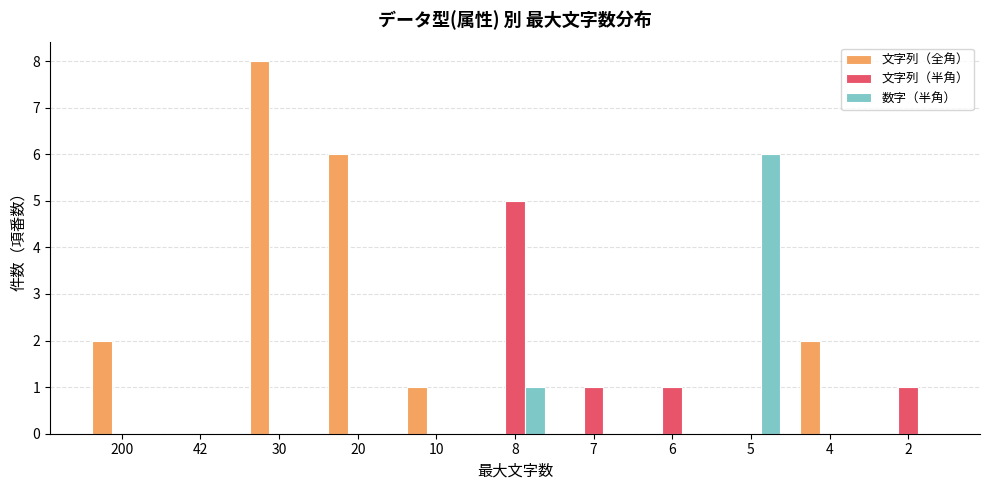

The value of 文字列（半角） at 200 is 0. True or false?

True